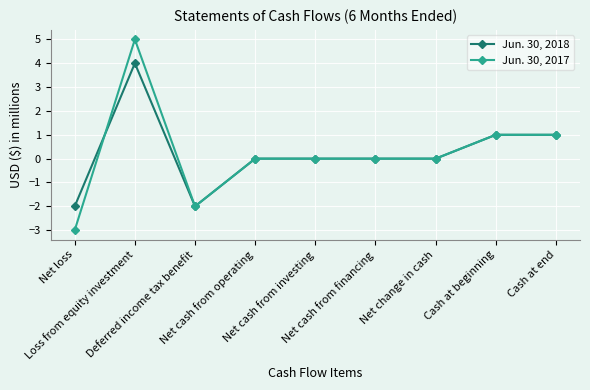

What is the greatest value displayed?

5